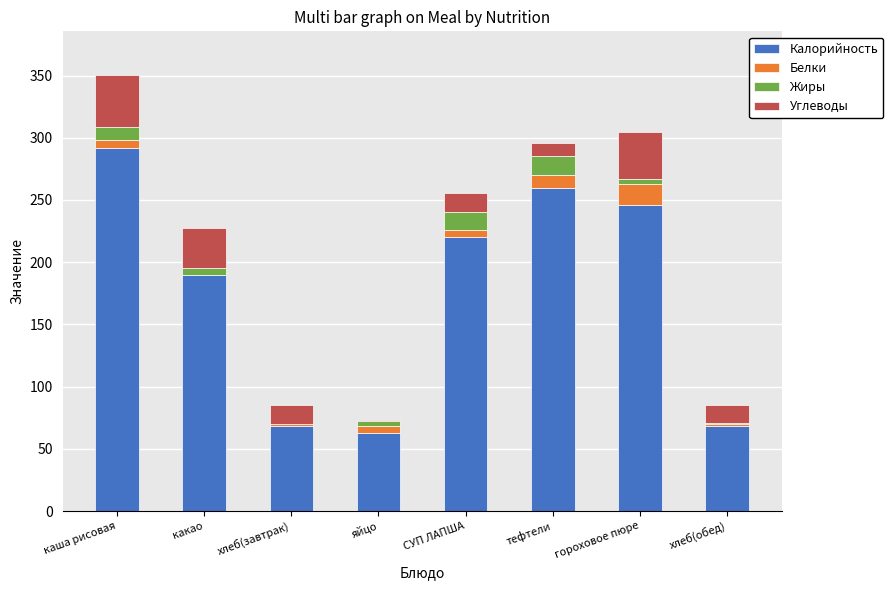

What is the highest value of the Калорийность series?

292.0